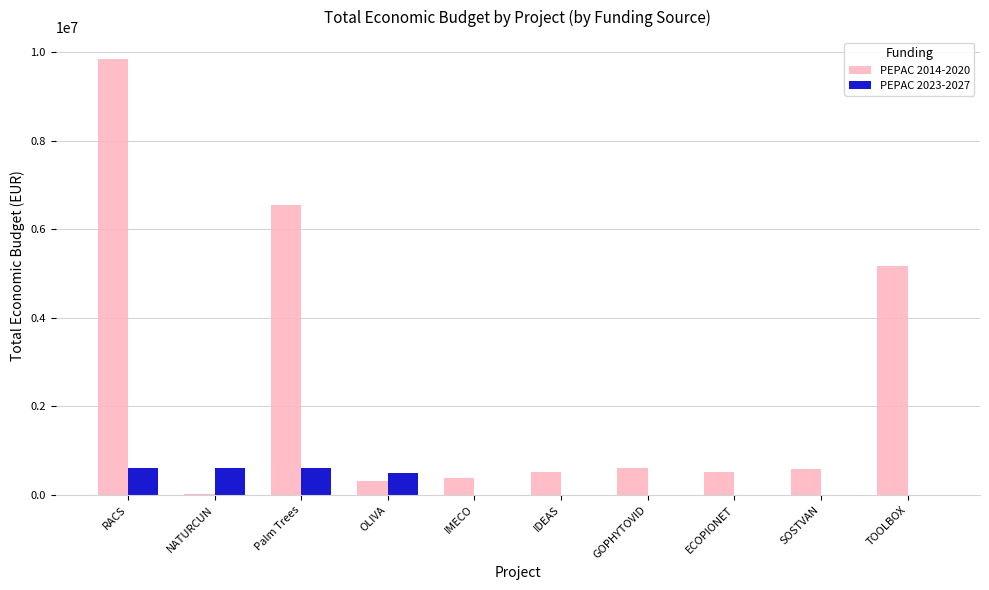

Which series has the largest total across all categories?

PEPAC 2014-2020